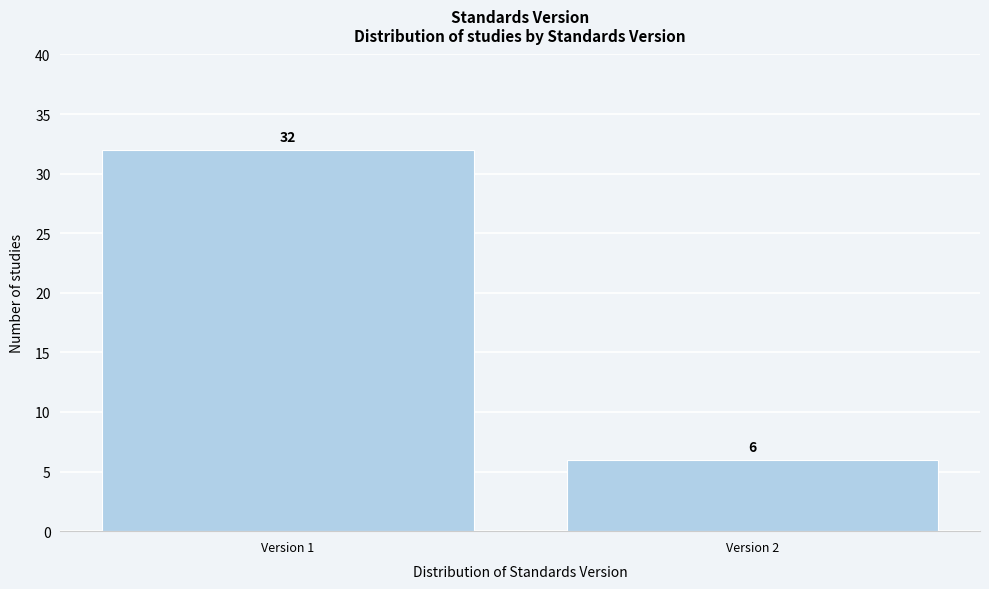

Reading right to left, list all the values displayed in this chart.

Version 2=6	Version 1=32